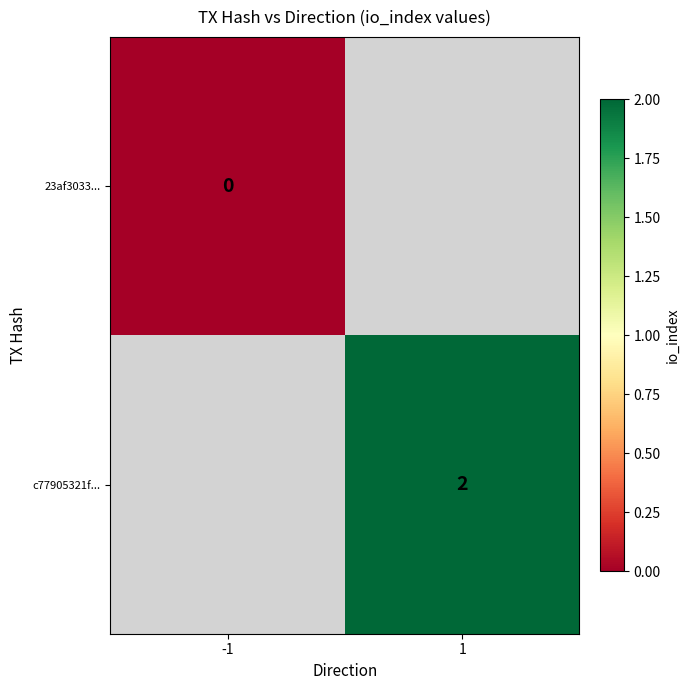

Is it true that c77905321f... equals 3 at 1?

False